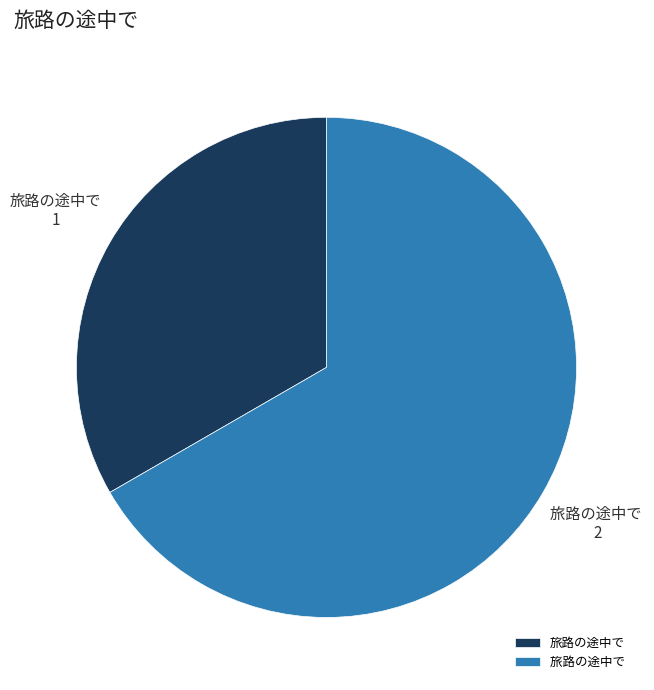

Is there any slice that represents more than half of the pie?

Yes